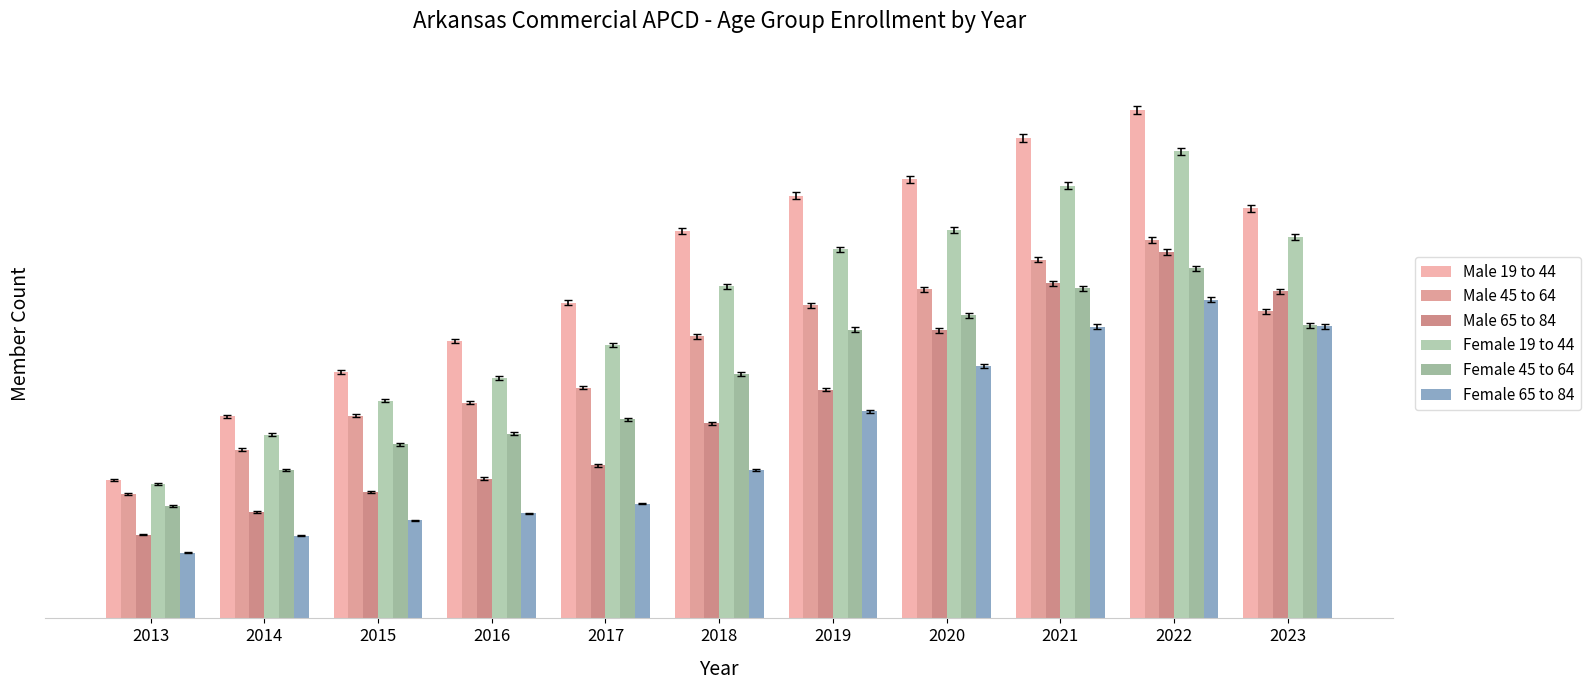

Reading left to right, extract all data points from this chart.

Male 19 to 44: 2013=252561	2014=369297	2015=450399	2016=507404	2017=577079	2018=707956	2019=772841	2020=802956	2021=878209	2022=929361	2023=749267
Male 45 to 64: 2013=226646	2014=308164	2015=370719	2016=394398	2017=421763	2018=515182	2019=572693	2020=601580	2021=655821	2022=690996	2023=561673
Male 65 to 84: 2013=153072	2014=195059	2015=231343	2016=255590	2017=279755	2018=356388	2019=418180	2020=526555	2021=612031	2022=669225	2023=598039
Female 19 to 44: 2013=246321	2014=335980	2015=397987	2016=440020	2017=499798	2018=606909	2019=674215	2020=710197	2021=790841	2022=853560	2023=697693
Female 45 to 64: 2013=205075	2014=271477	2015=318243	2016=337793	2017=363621	2018=447191	2019=527455	2020=554263	2021=603506	2022=639556	2023=535728
Female 65 to 84: 2013=119676	2014=150955	2015=179109	2016=191722	2017=209899	2018=270942	2019=378327	2020=462040	2021=533109	2022=582688	2023=533536